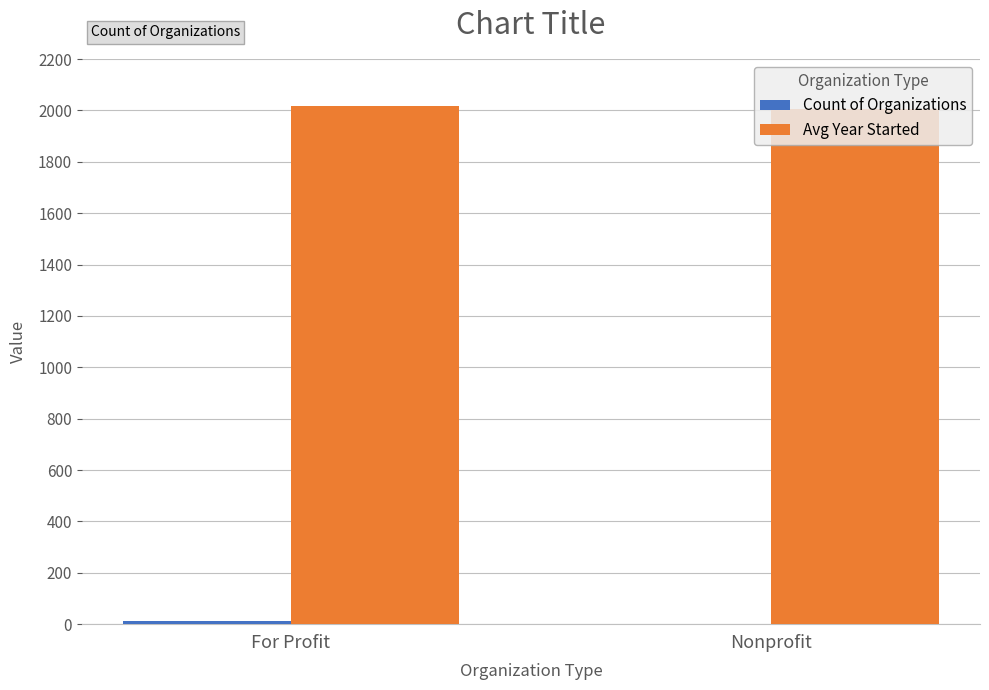

What is the sum of all Avg Year Started values?

4021